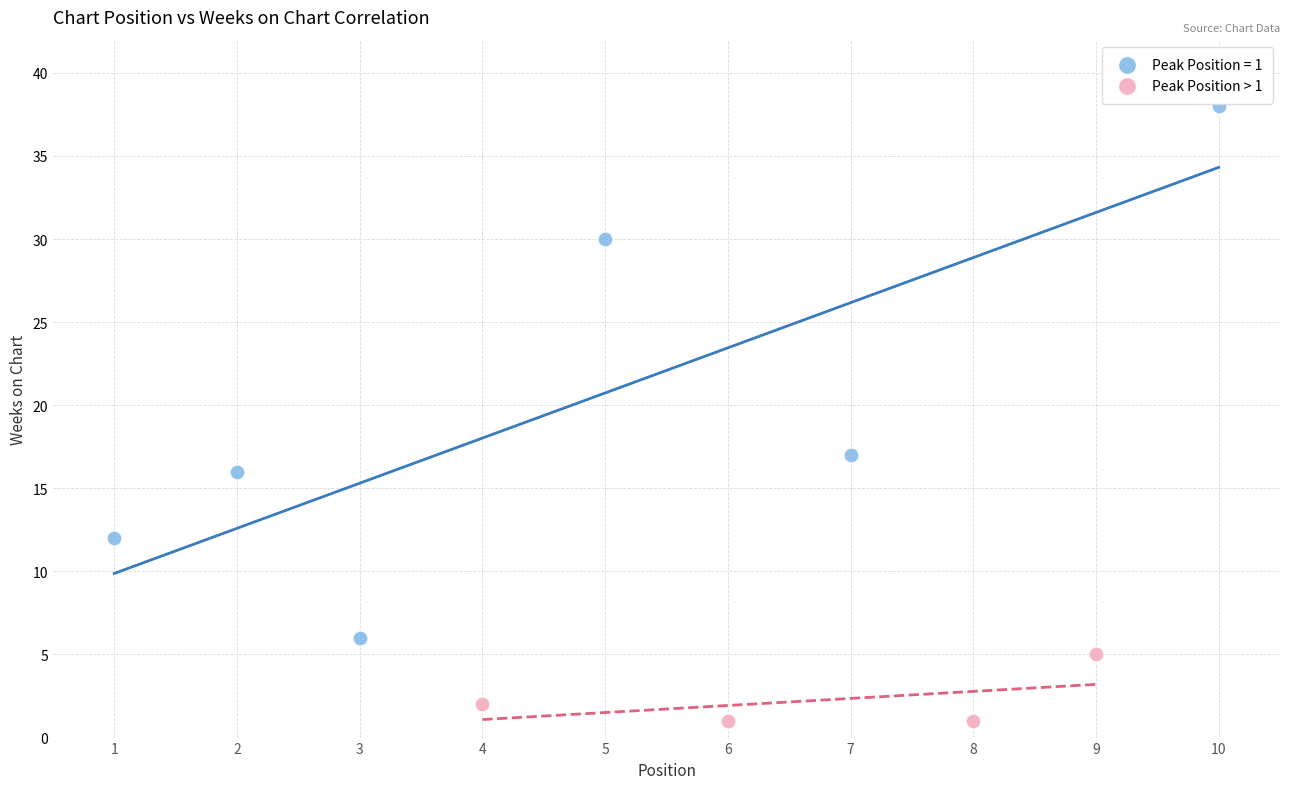

Which series contains the lowest Y value?

Peak Position > 1